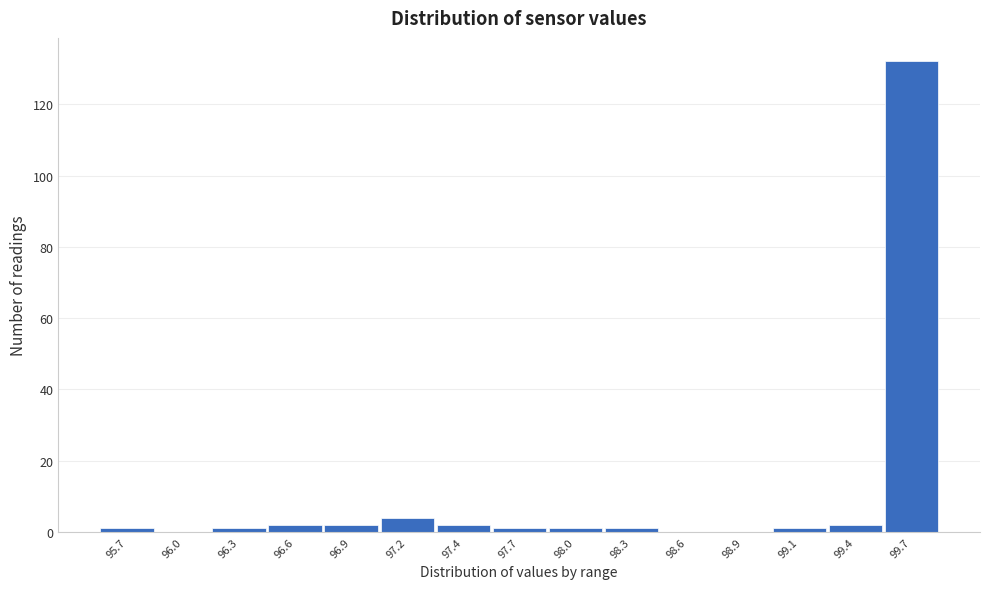

Reading left to right, list all the values displayed in this chart.

95.7=1	96.0=0	96.3=1	96.6=2	96.9=2	97.2=4	97.4=2	97.7=1	98.0=1	98.3=1	98.6=0	98.9=0	99.1=1	99.4=2	99.7=132